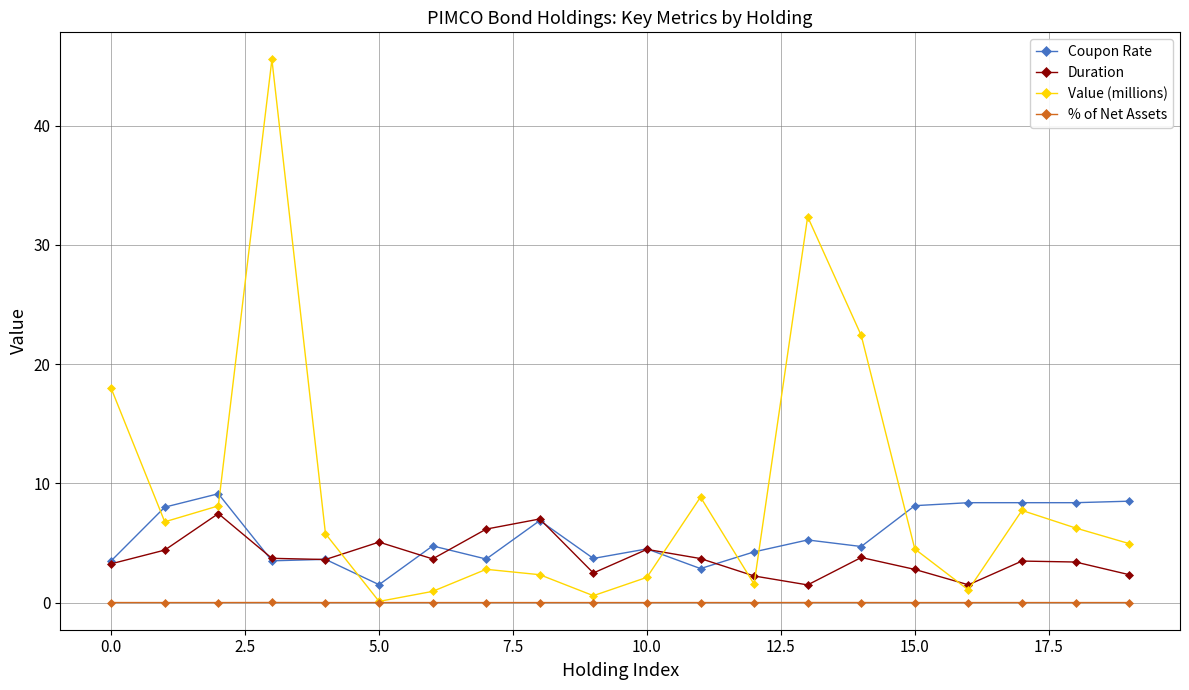

What is the value of the Value (millions) point at the 8th from the left?

2.8